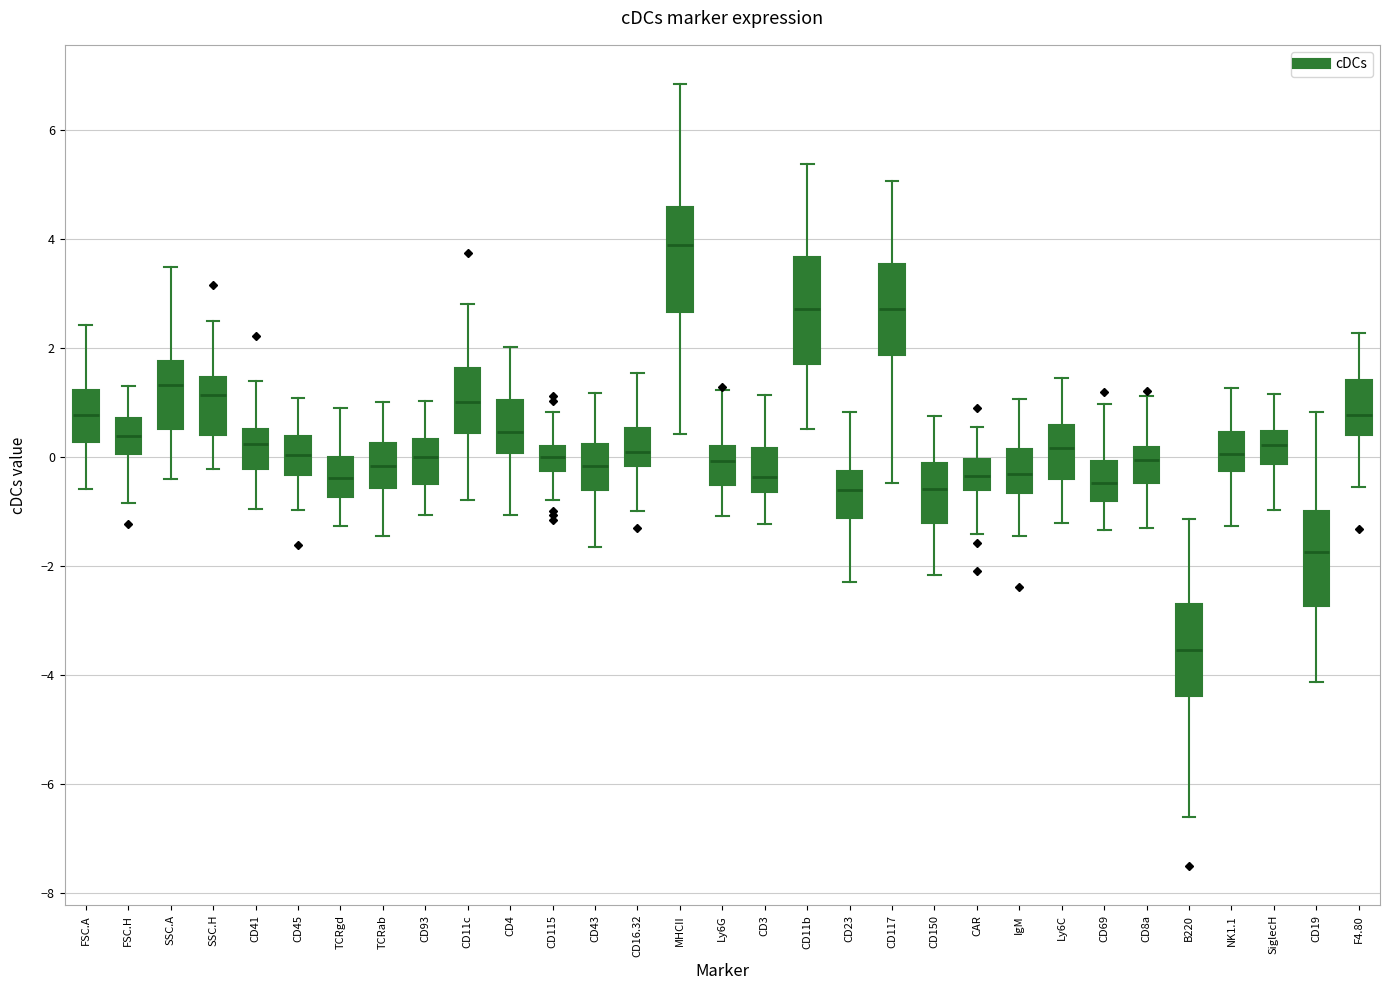

Where is the upper edge of the box for CD43 on the y-axis? The values are not printed on the chart, so give them approximately, as read against the axis.

0.2